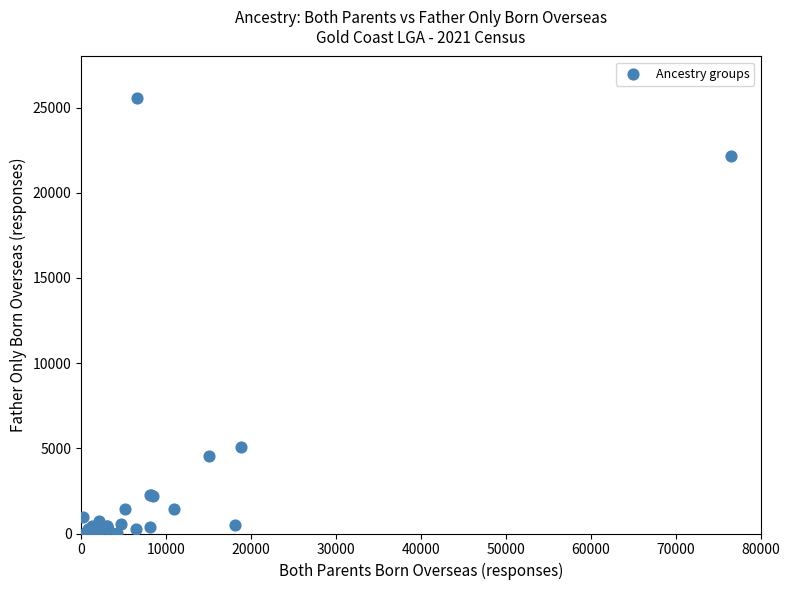

What Y value in the scatter plot is closest to 12805?

5078